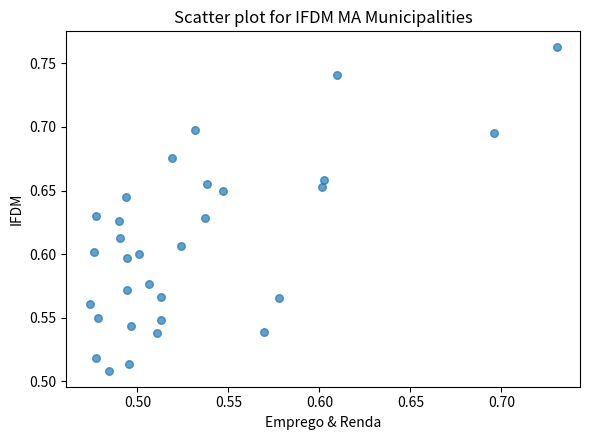

What is the range of Y values (max minus min)?

0.3